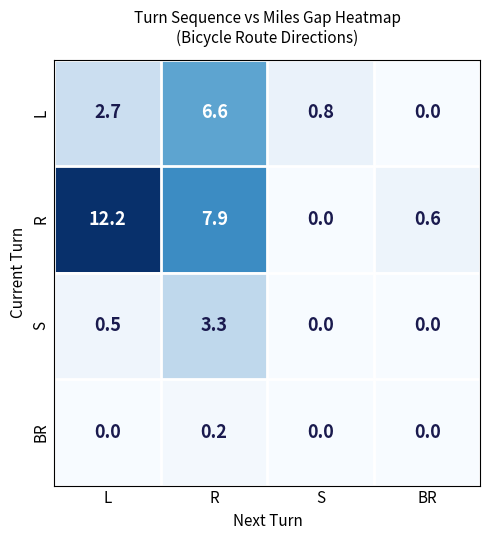

Is it true that R equals -4.3 at S?

False